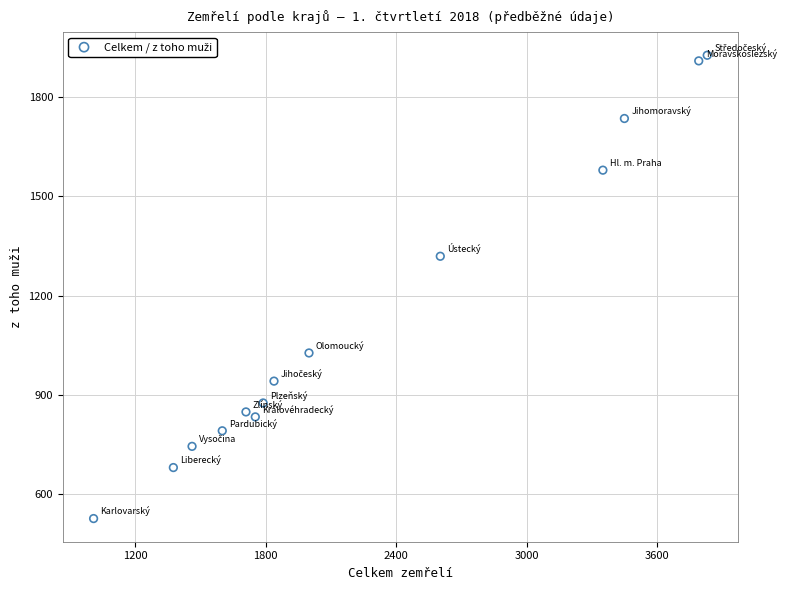

What Y value in the scatter plot is closest to 1226?

1319